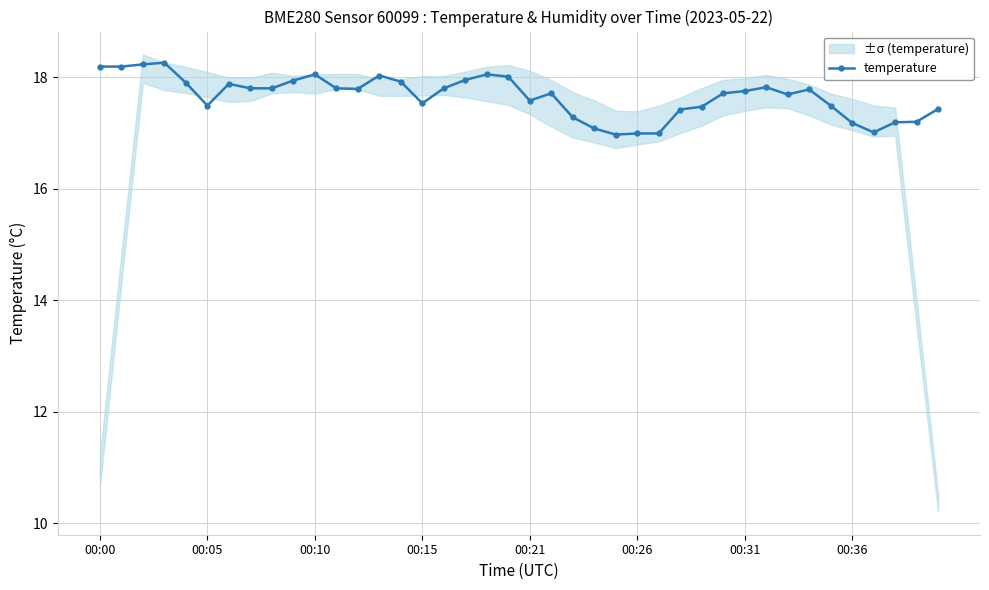

True or false: temperature has more than 1 points higher than both neighbors.

True